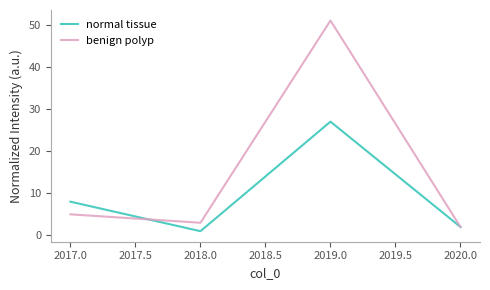

What is the average value of the benign polyp series?

15